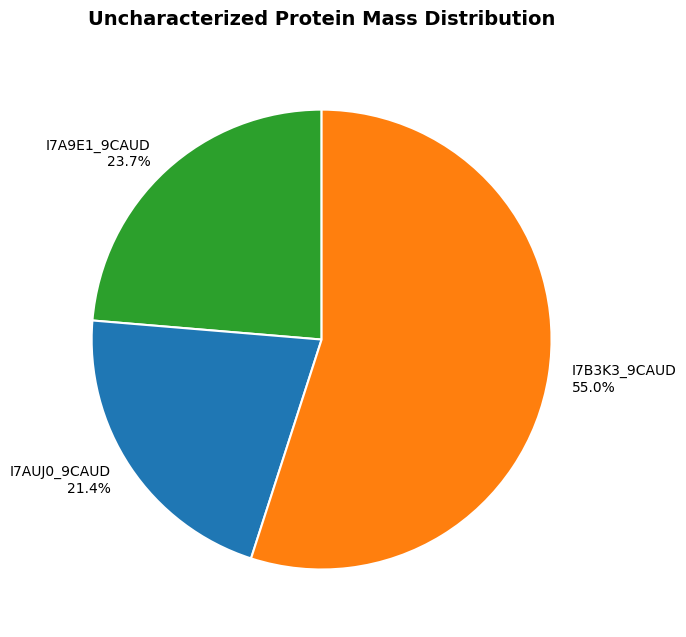

Which has a higher value, I7AUJ0_9CAUD or I7A9E1_9CAUD?

I7A9E1_9CAUD